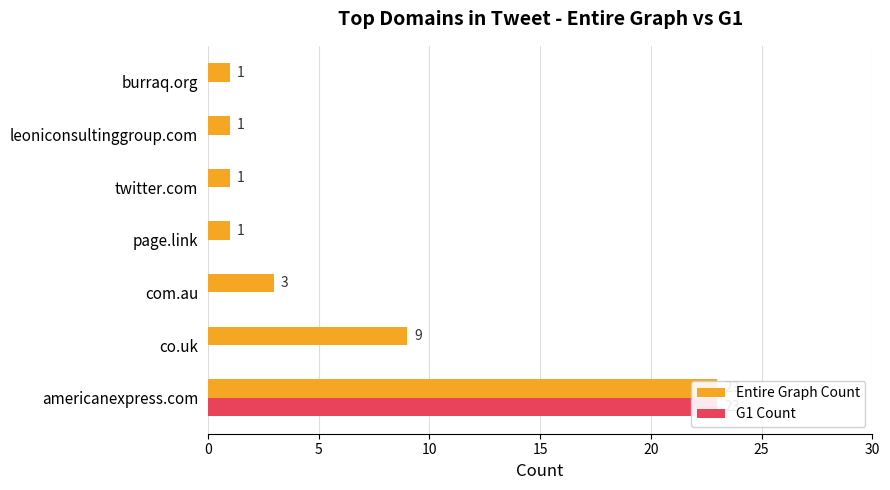

Does the chart contain stacked bars?

No